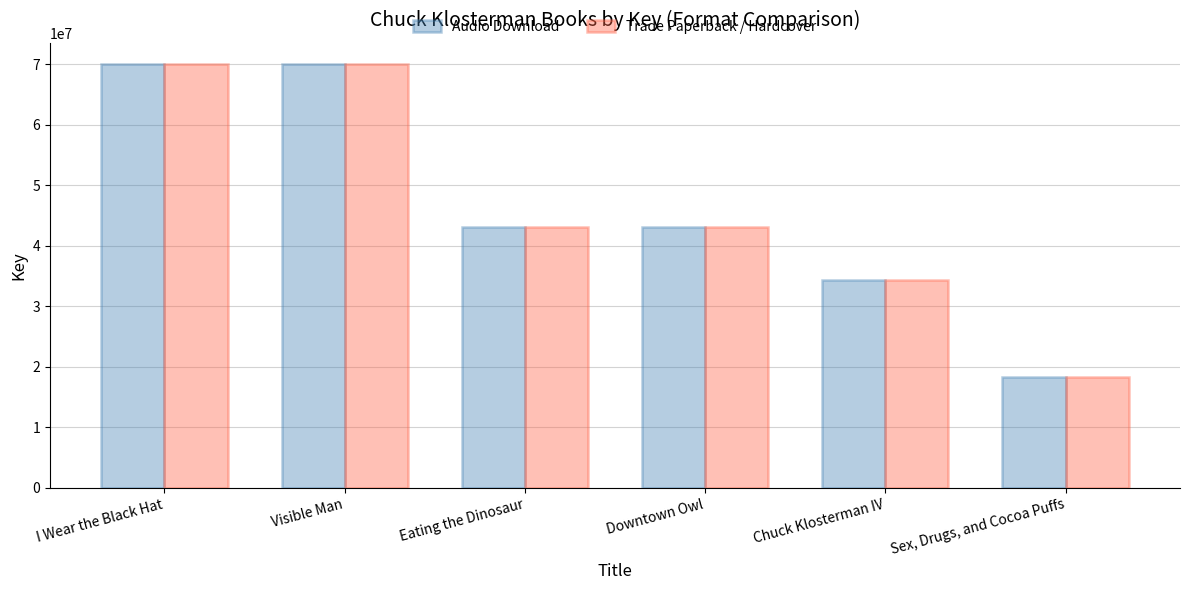

What is the lowest value of the Trade Paperback / Hardcover series?

18278811